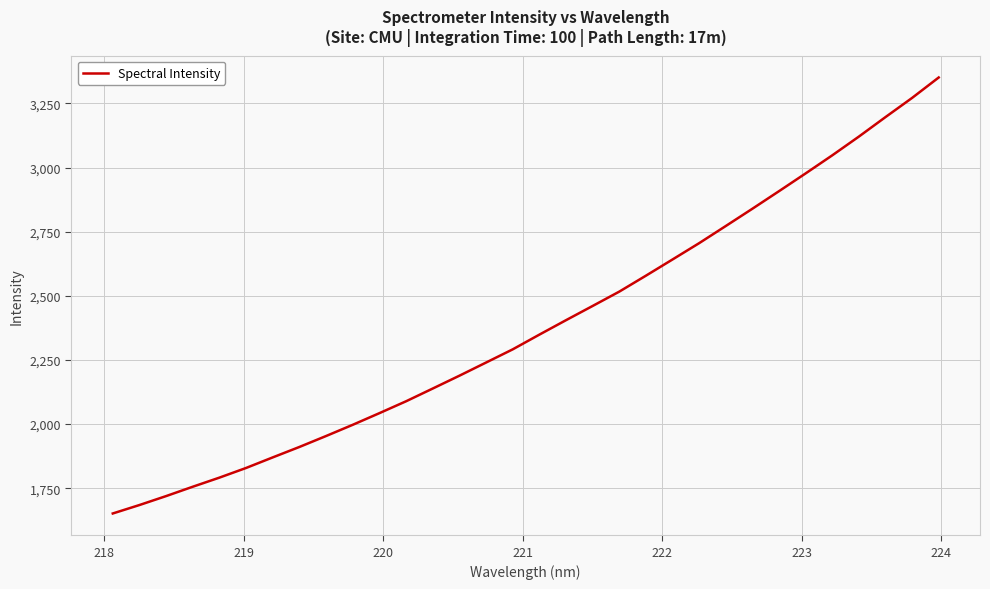

What is the difference between the maximum and minimum values?

1699.5